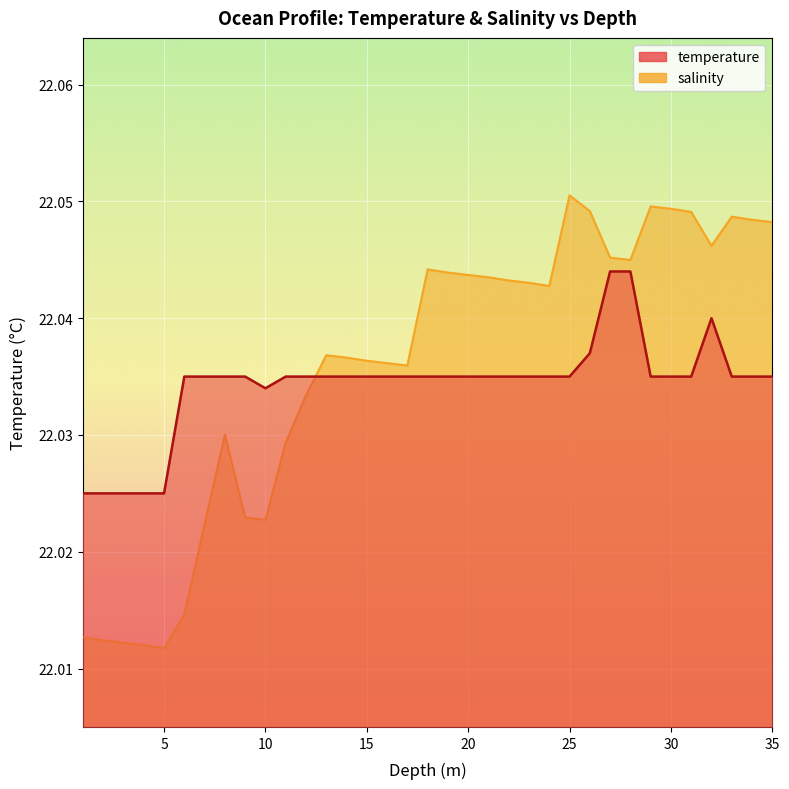

Which category has the lowest value in the salinity series?

5.0